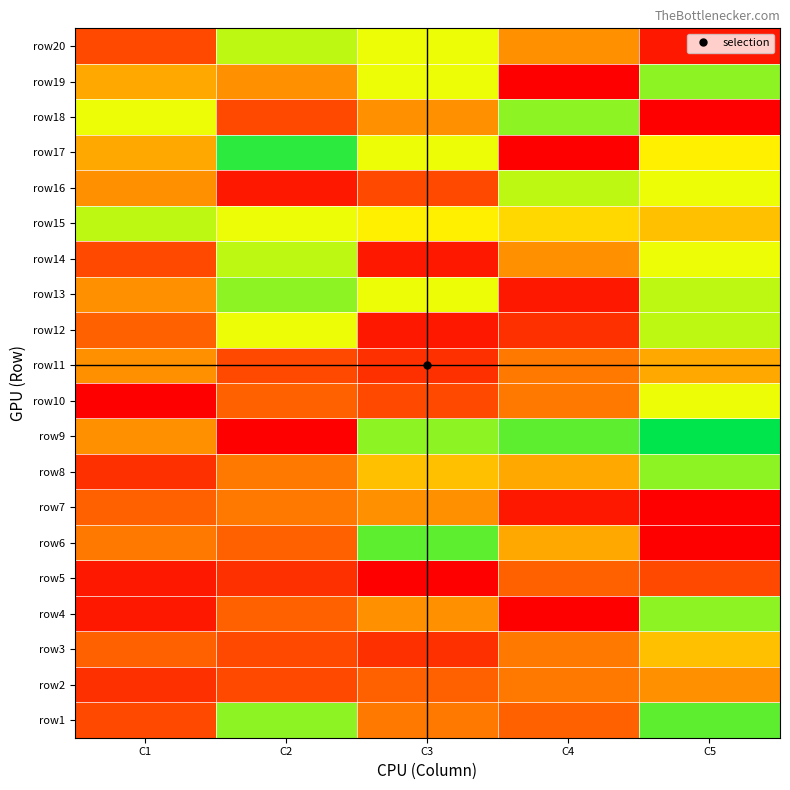

What is the maximum value shown in the chart?

17